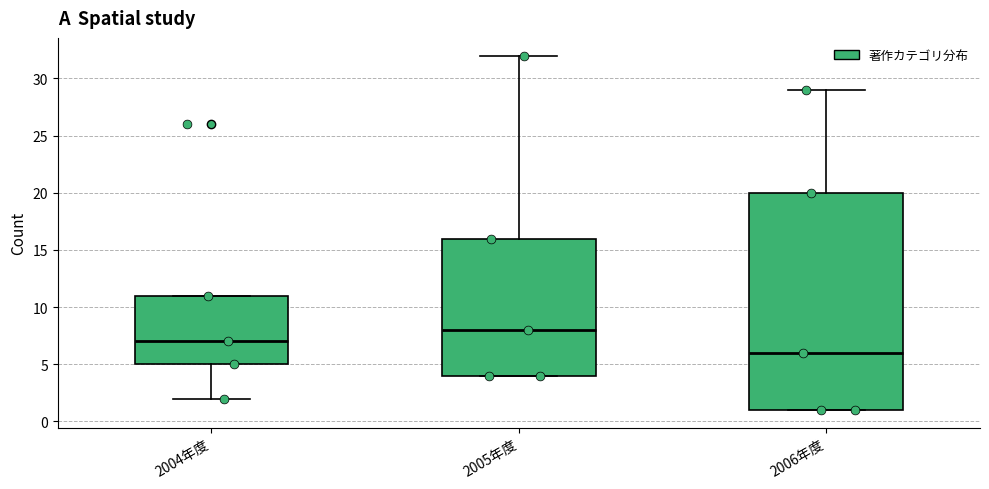

Reading left to right, read every box against the y-axis: the position of its median line, the range the box covers, and the ends of its whiskers. The values are not printed on the chart, so give them approximately, as read against the axis.

2004年度: median 7, box 5 to 11, whiskers 2 to 11
2005年度: median 8, box 4 to 16, whiskers 4 to 32
2006年度: median 6, box 1 to 20, whiskers 1 to 29